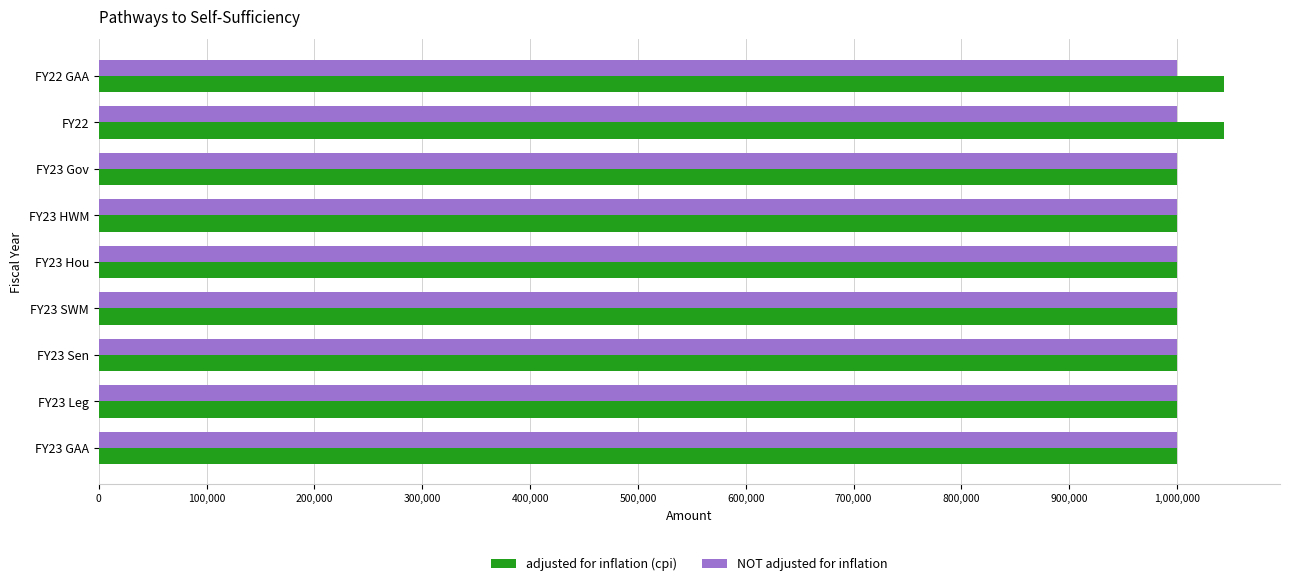

The value of adjusted for inflation (cpi) at FY23 Sen is 401000. True or false?

False